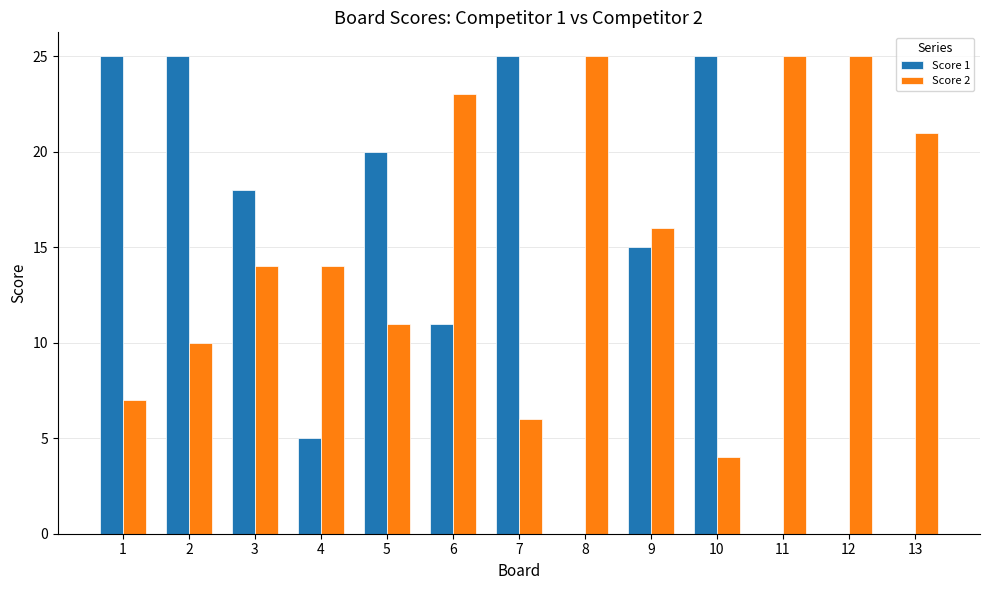

What is the maximum value for Score 2?

25